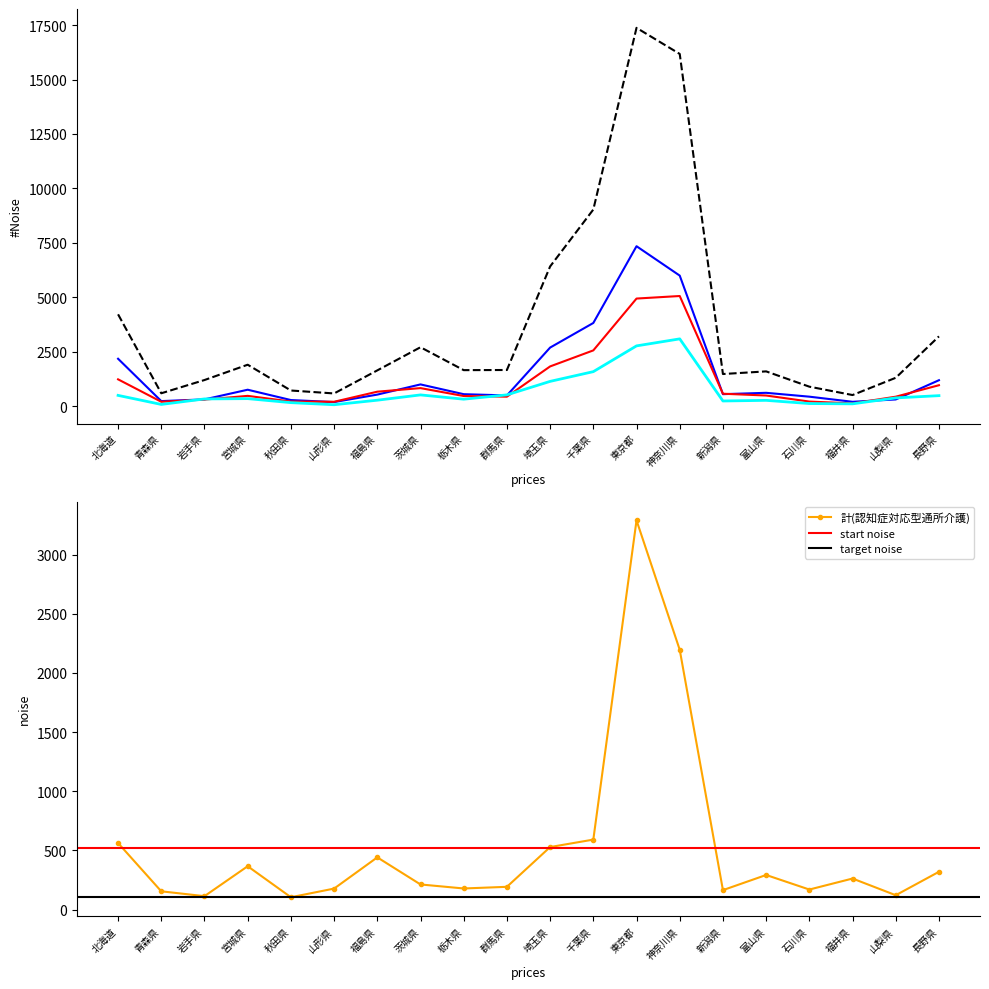

What is the difference between the 計(認知症対応型通所介護) values at 青森県 and 山形県?

23